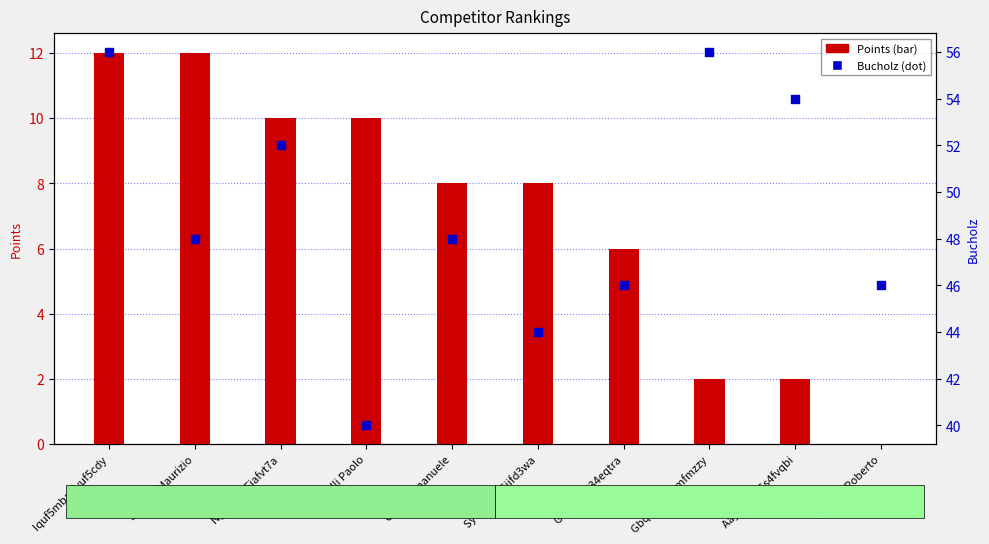

Which series has the largest total across all categories?

Bucholz